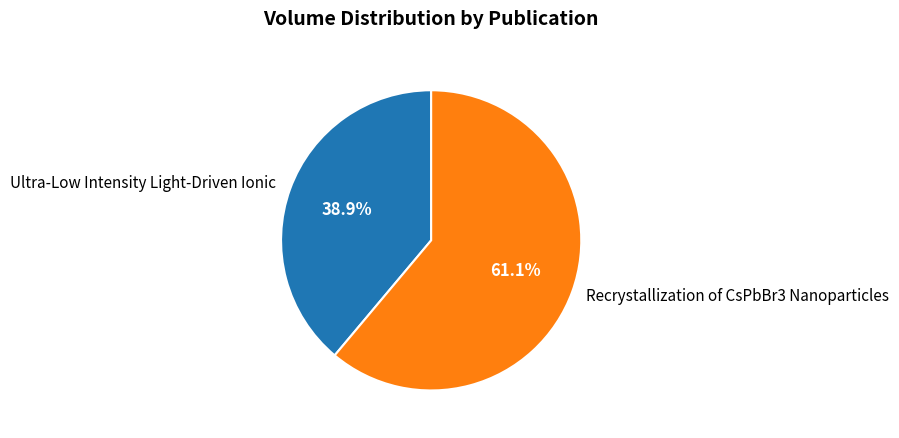

How many slices are in this pie chart?

2